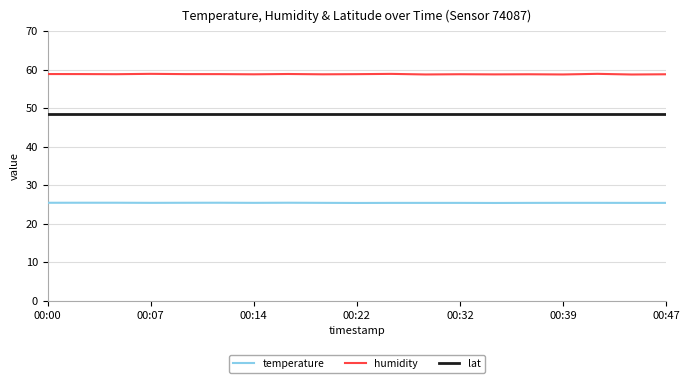

How many lines are shown in the chart?

3